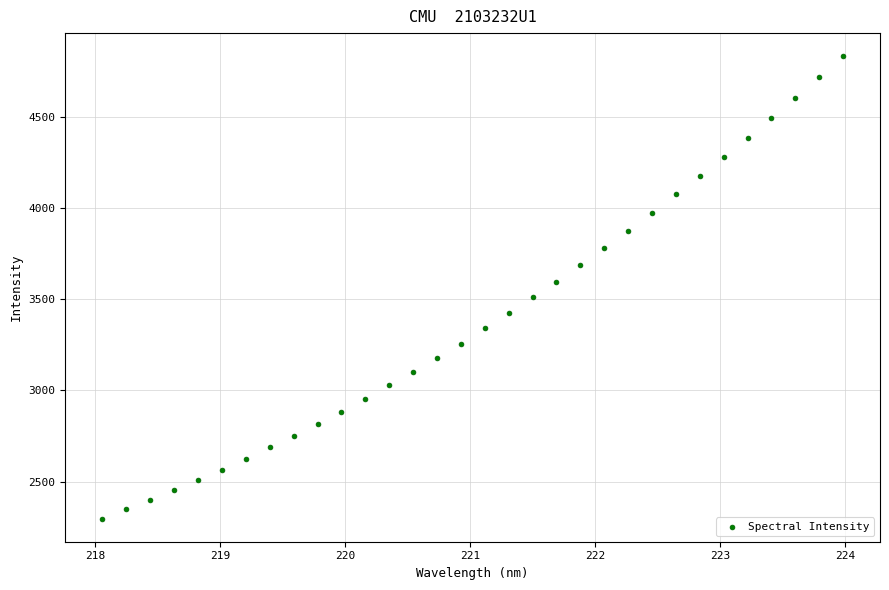

What is the range of Y values (max minus min)?

2534.5